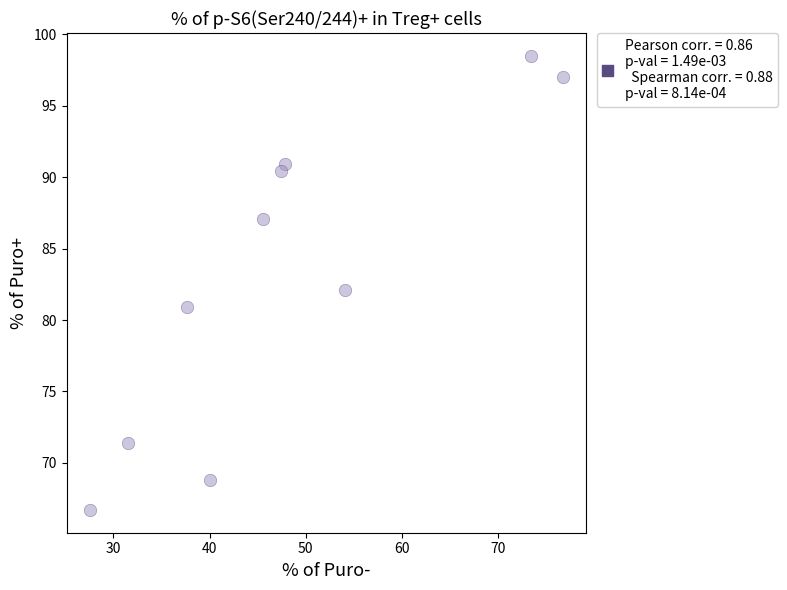

What is the average X value?

48.2